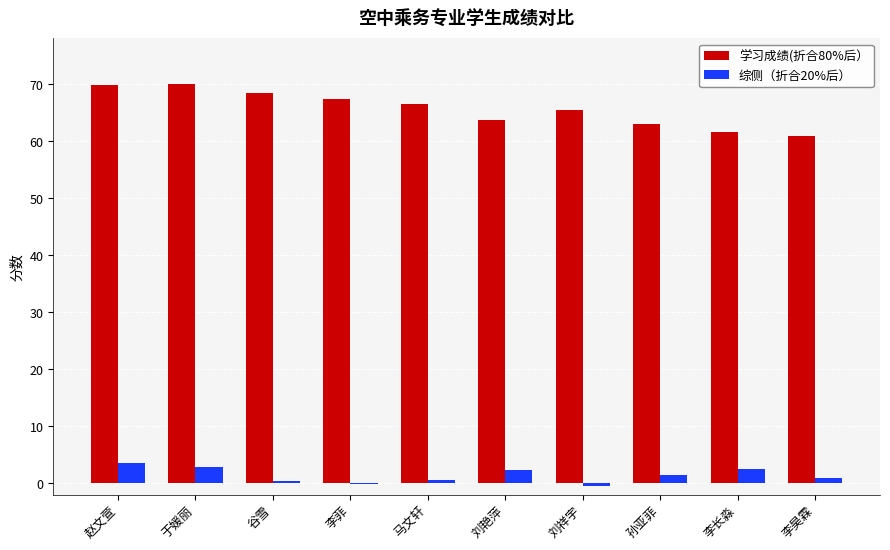

Where is 学习成绩(折合80%后） nearest to the value 65?

刘祥宇